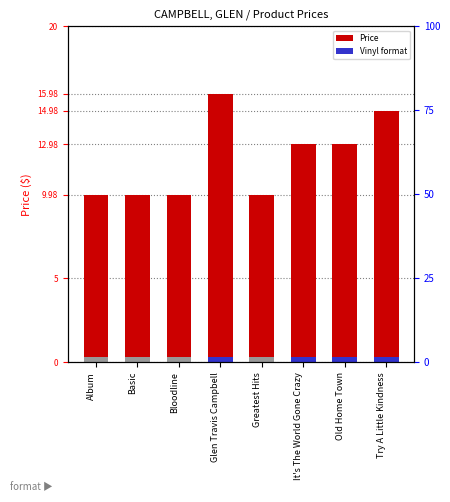

Where does the data first go above 12?

Glen Travis Campbell